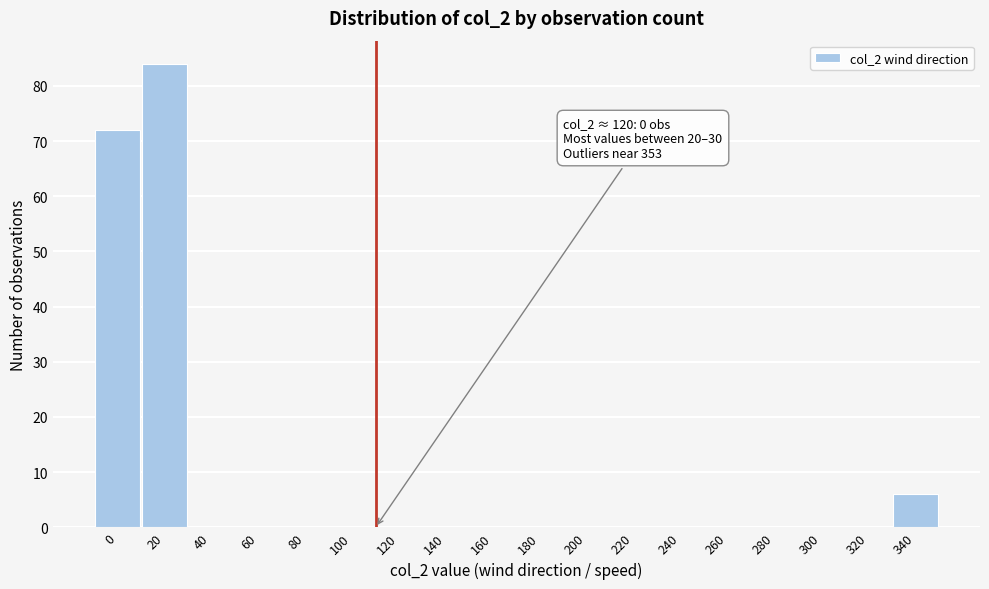

Reading left to right, list all the values displayed in this chart.

0=72	20=84	40=0	60=0	80=0	100=0	120=0	140=0	160=0	180=0	200=0	220=0	240=0	260=0	280=0	300=0	320=0	340=6